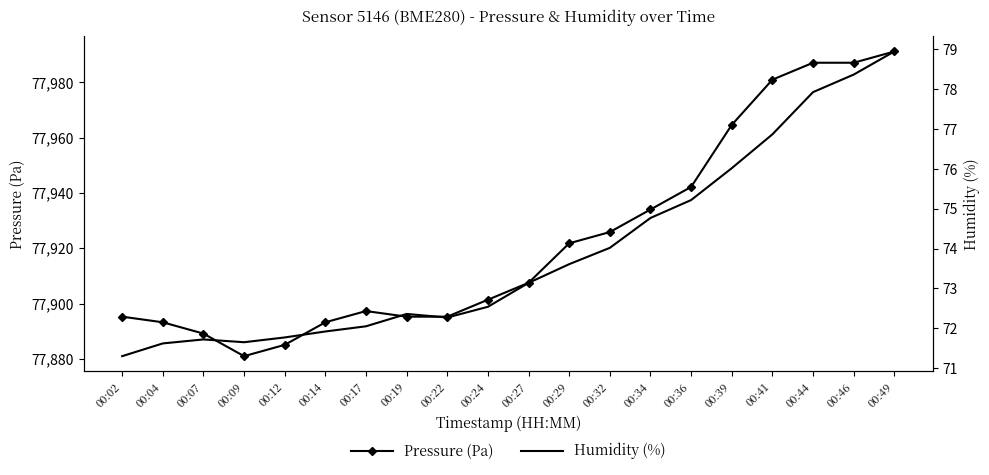

Is this an area chart (filled region under the line)?

No